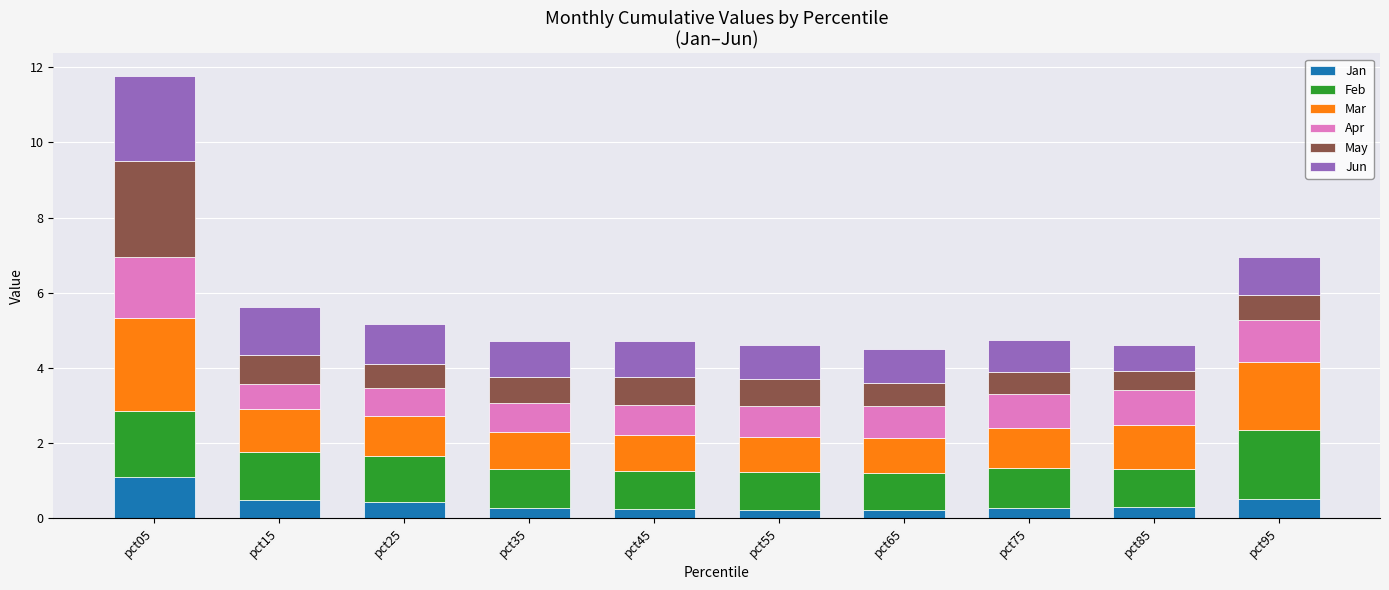

The value of Jan at pct85 is 0.3. True or false?

True